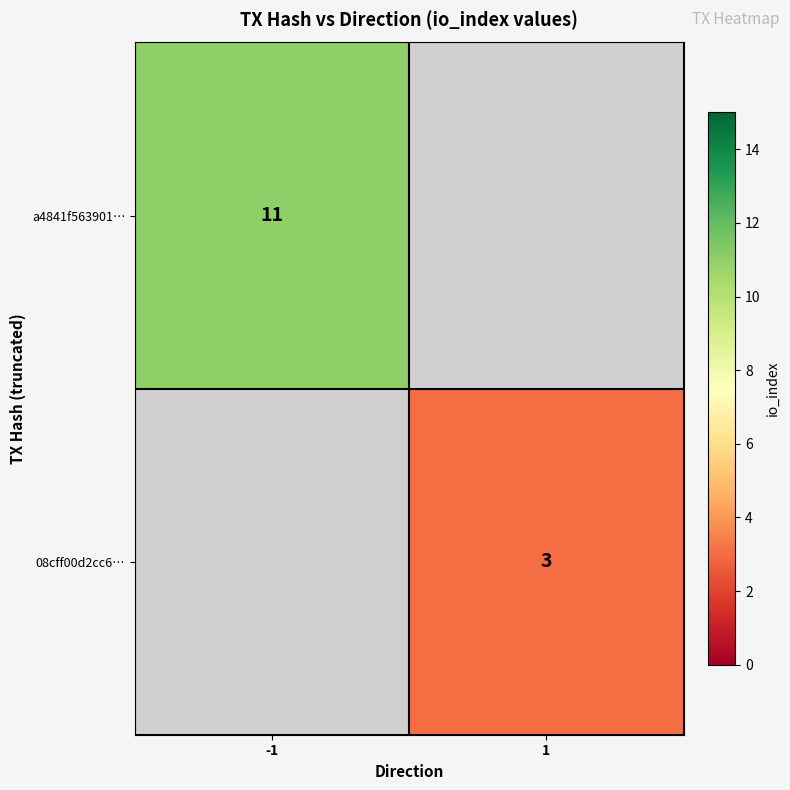

The a4841f563901… series shows 15 at -1. True or false?

False